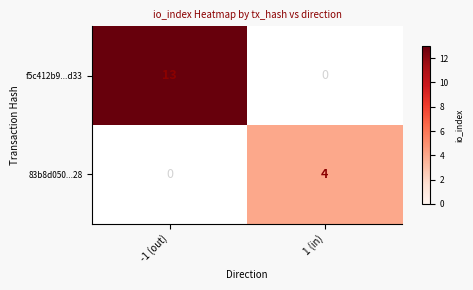

True or false: f5c412b9...d33 has a value of 0 at 1 (in).

True